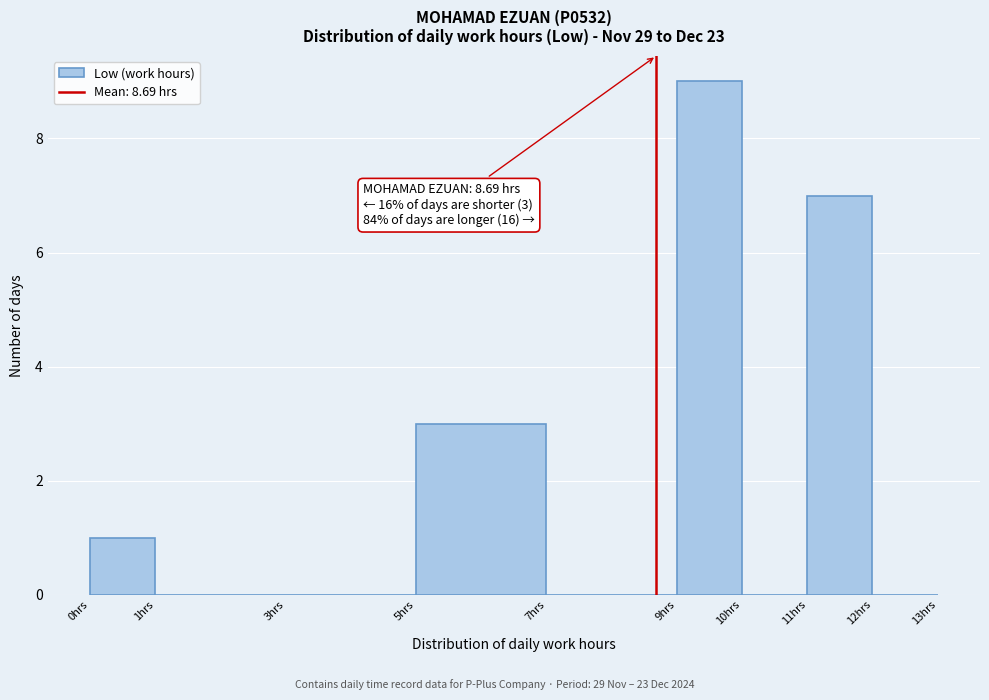

Over which range of the x-axis is the bar tallest?

9 to 10